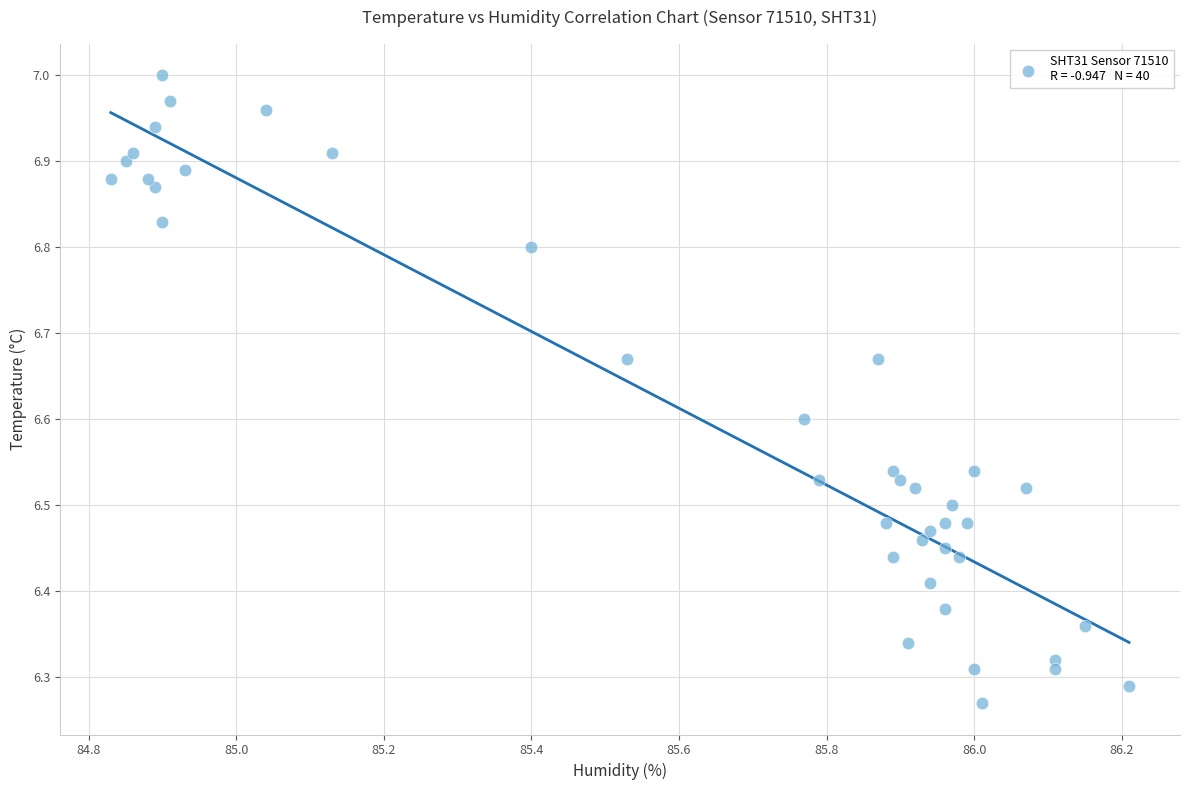

What is the range of Y values (max minus min)?

0.7